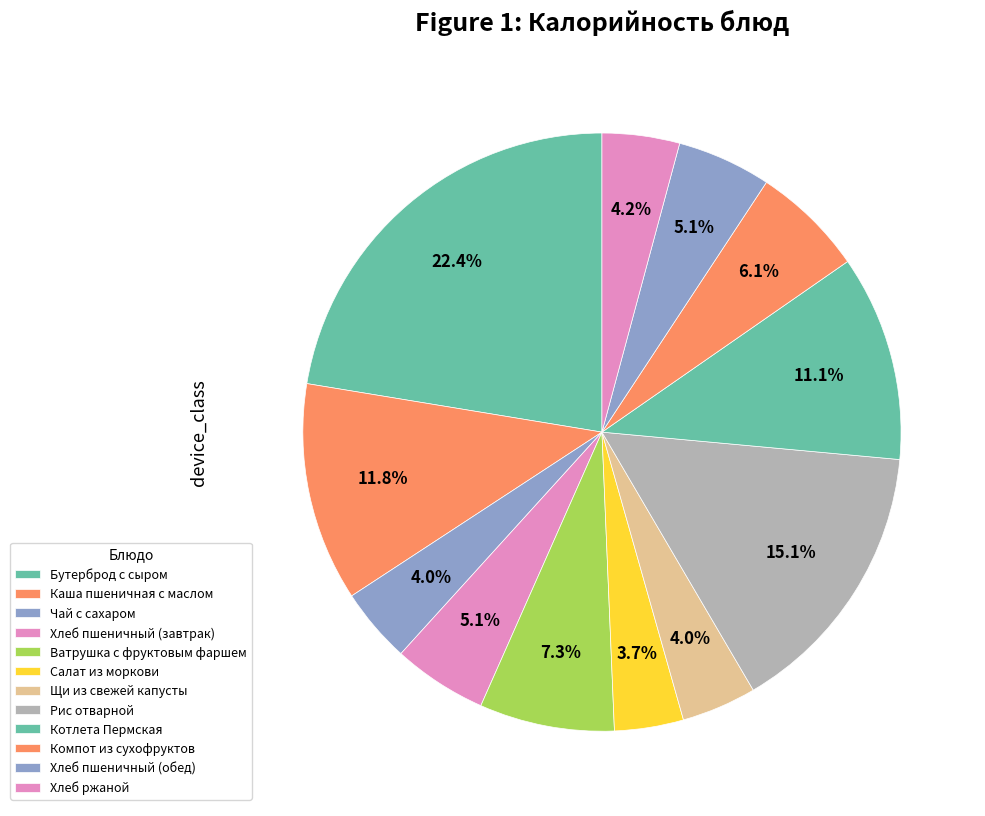

Approximately how many times larger is the value at Компот из сухофруктов compared to Хлеб пшеничный (завтрак)?

1.2